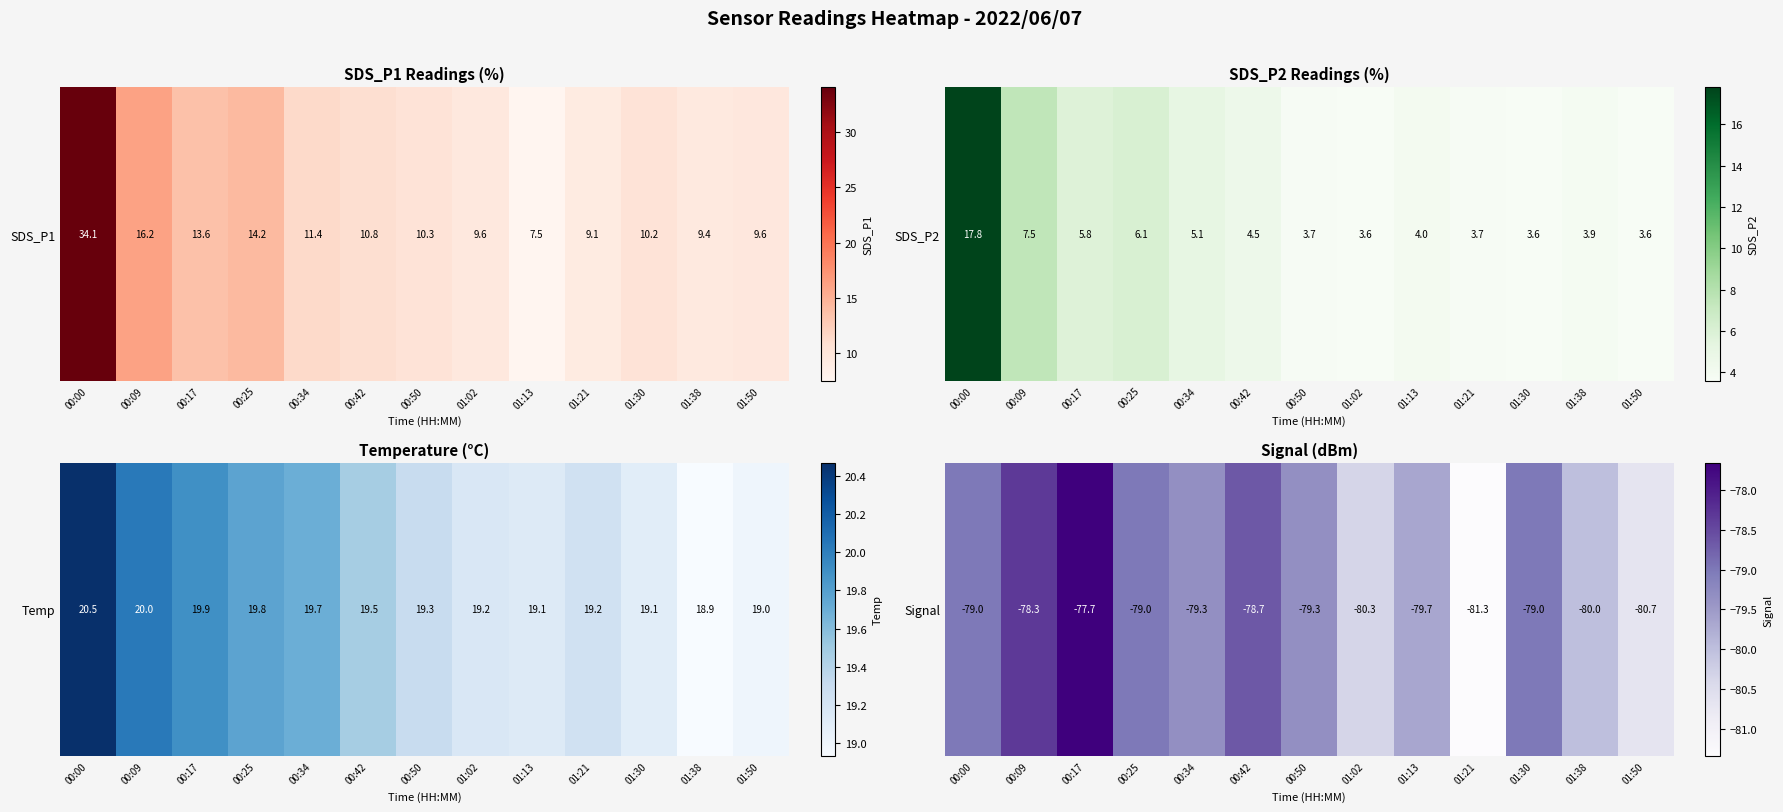

Rank the categories by value from highest to lowest.

00:17, 00:09, 00:42, 00:00, 00:25, 01:30, 00:34, 00:50, 01:13, 01:38, 01:02, 01:50, 01:21